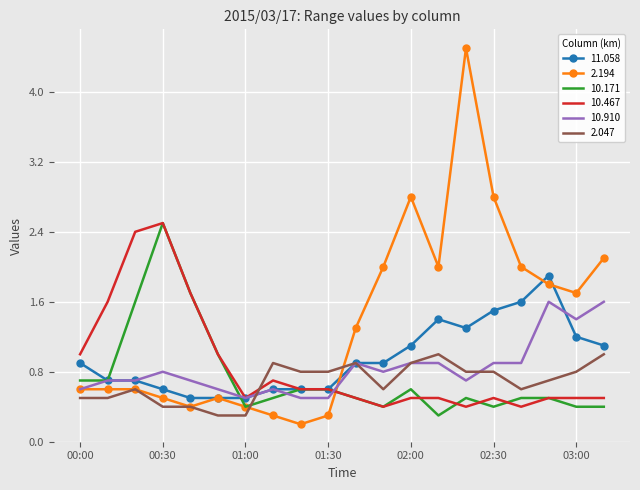

What is the maximum value shown in the chart?

4.5